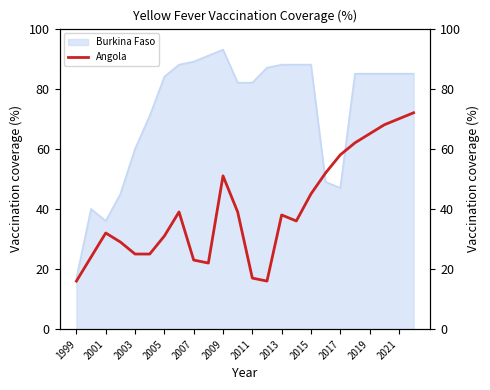

The value of Burkina Faso at 2003 is 60. True or false?

True